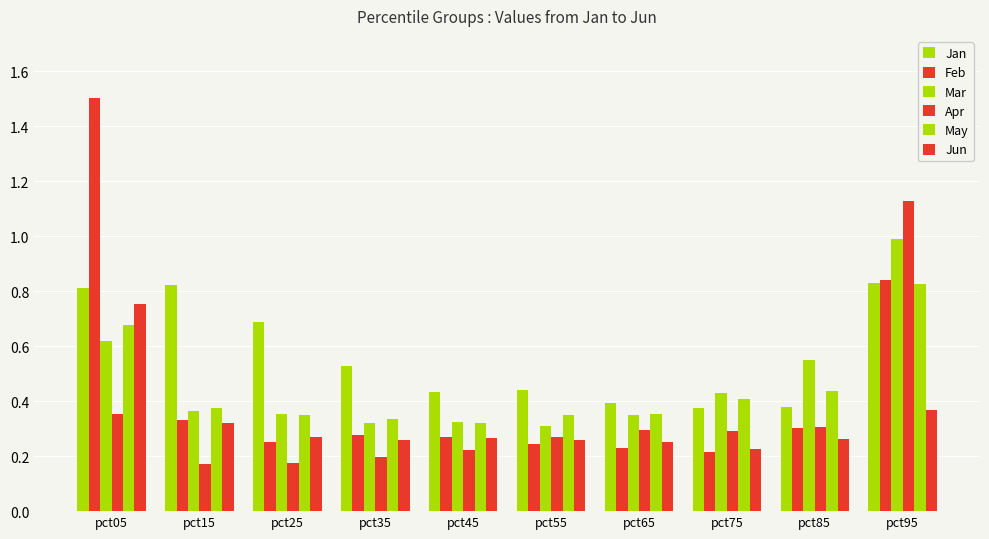

How many series are shown in this chart?

6